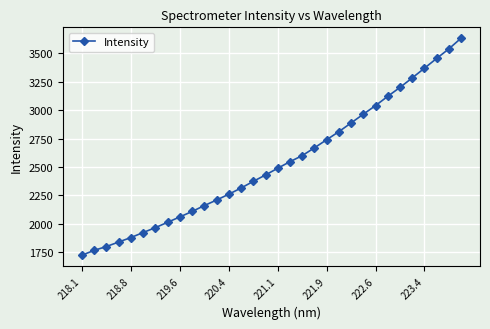

What is the average value?

2536.7